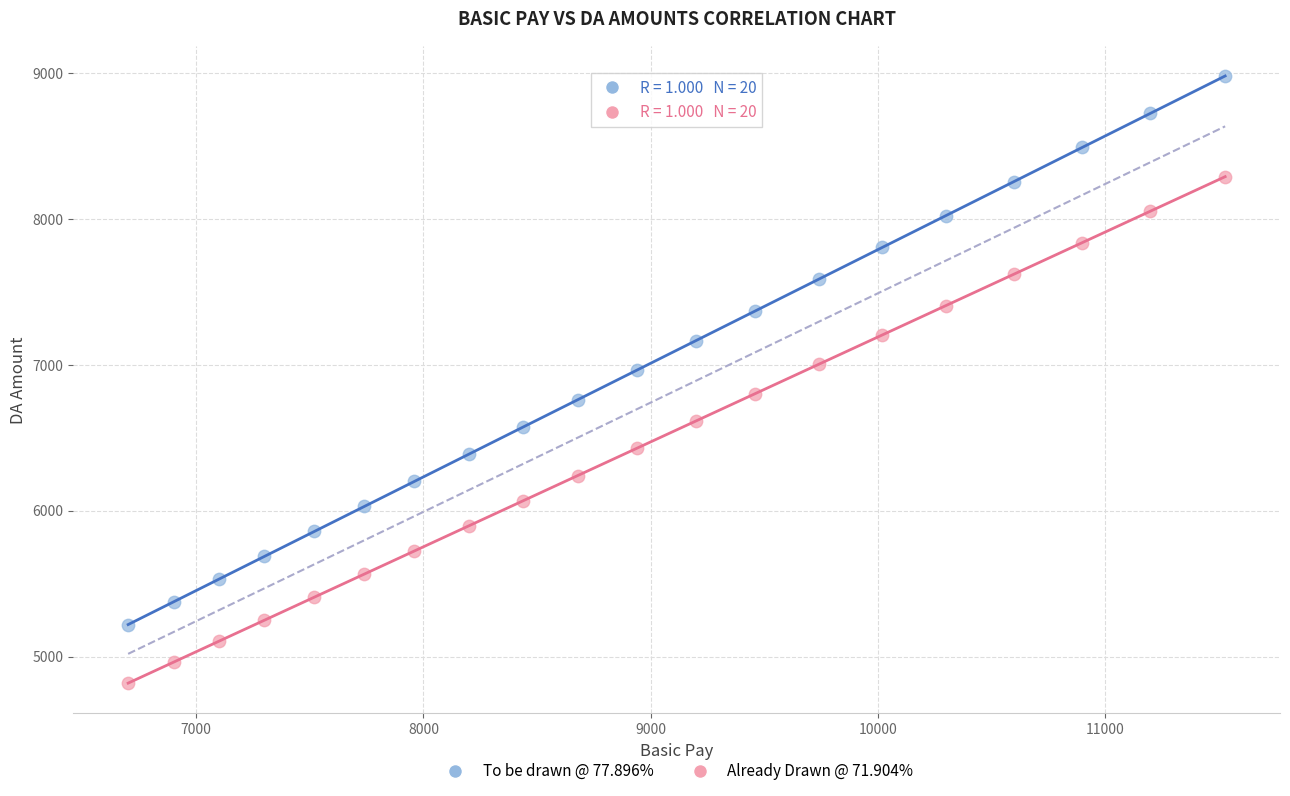

What is the X range (max minus min) for the scatter plot?

4830